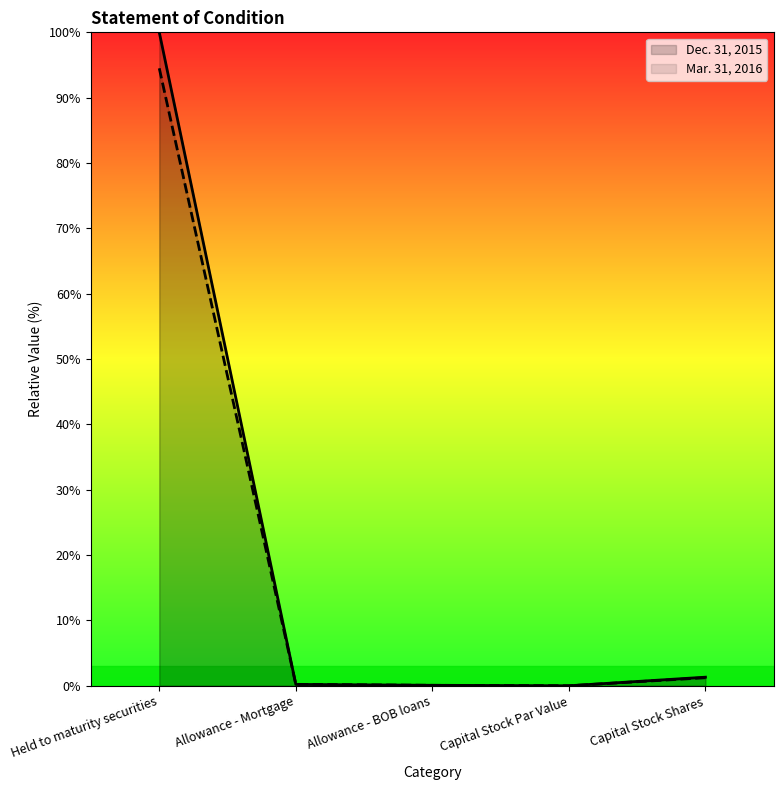

What is the difference between the maximum and minimum values in the Mar. 31, 2016 series?

94.5